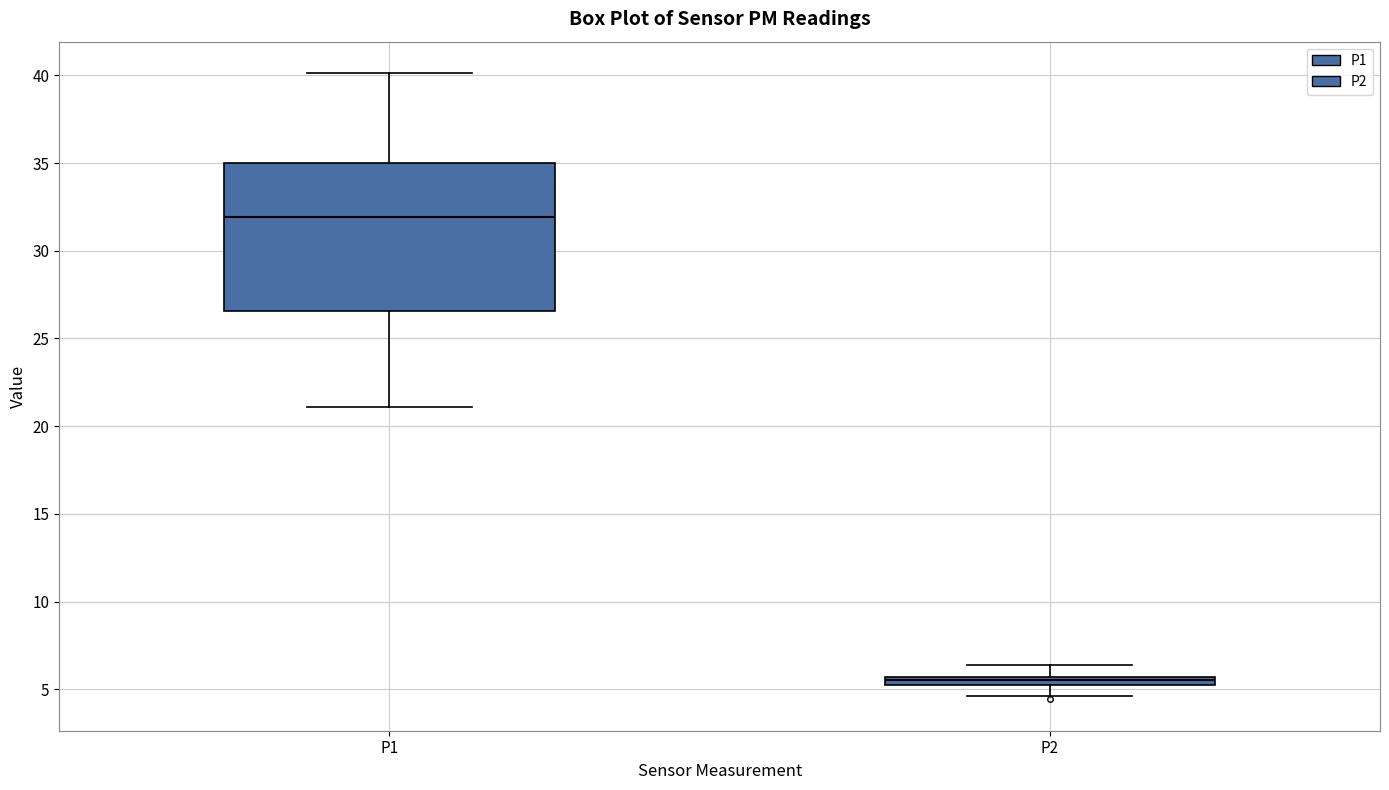

Comparing the boxes themselves (not the whiskers), which one is the tallest?

P1